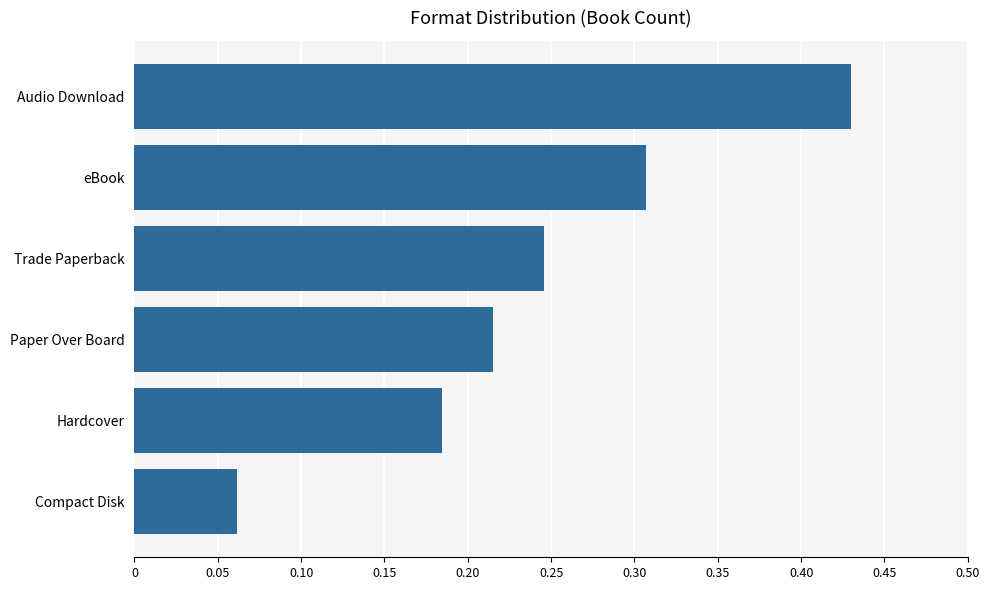

What is the label of the 5th bar from the top?

Hardcover